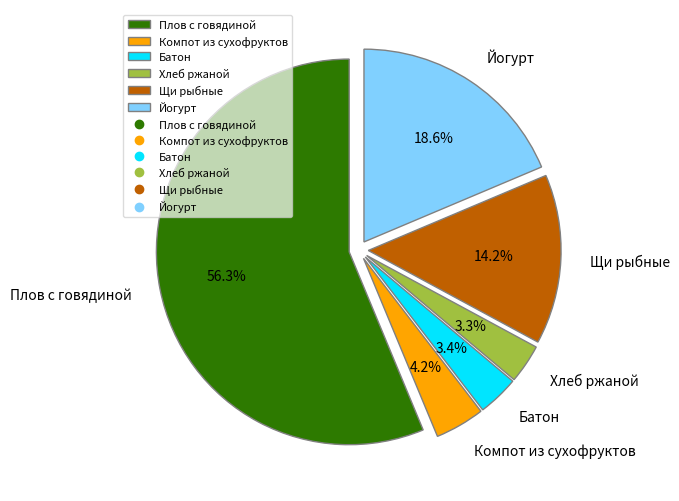

To the nearest percent, what portion does Йогурт represent?

19%